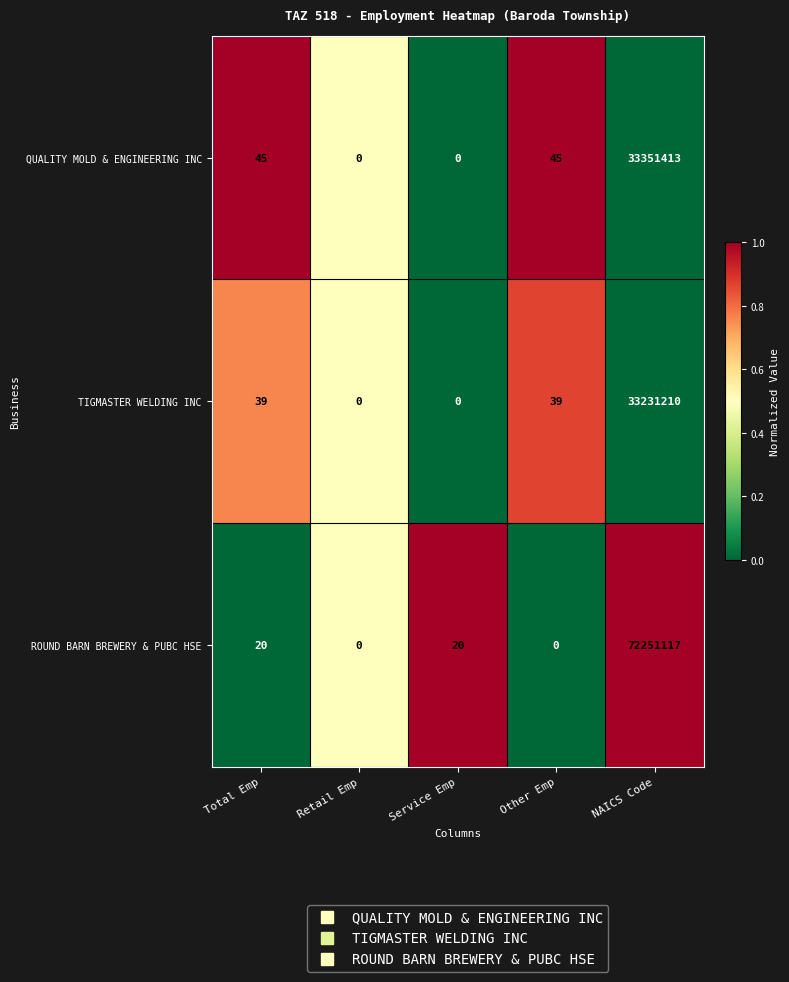

Reading right to left, transcribe all the data shown in this chart.

QUALITY MOLD & ENGINEERING INC: 33351413	45	0	0	45
TIGMASTER WELDING INC: 33231210	39	0	0	39
ROUND BARN BREWERY & PUBC HSE: 72251117	0	20	0	20